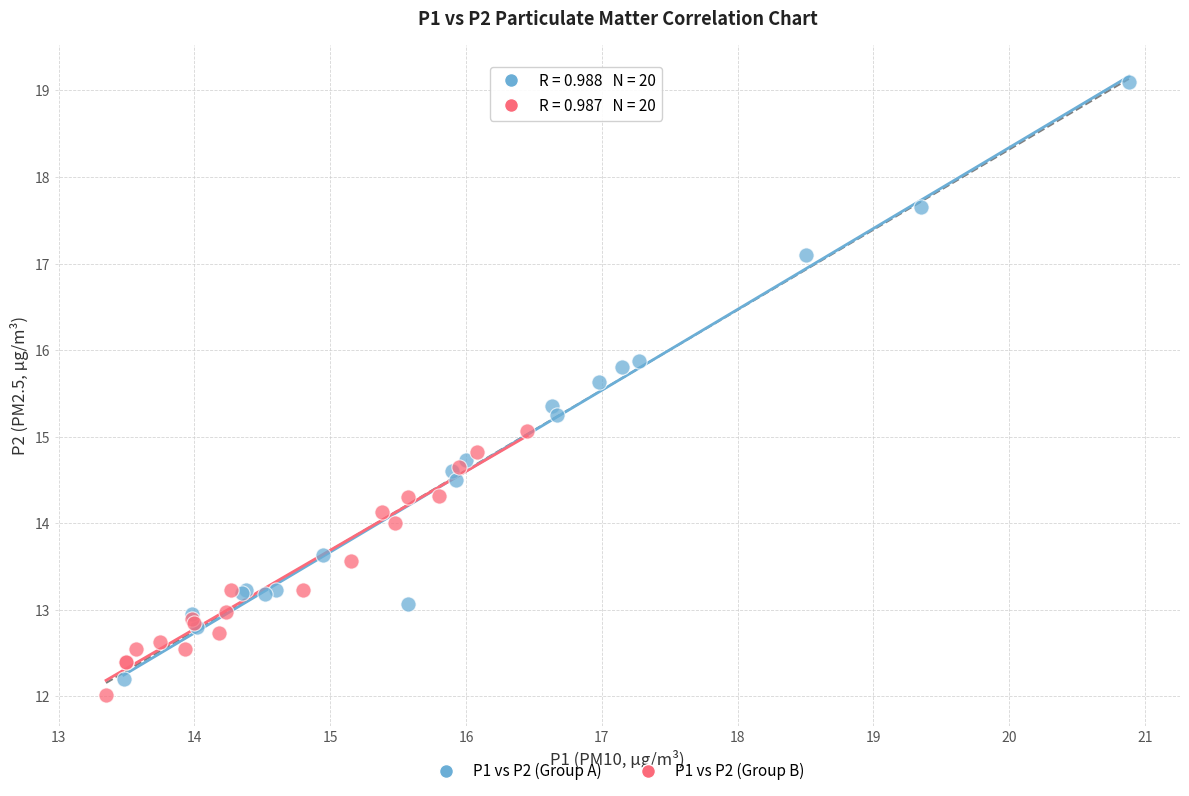

Which series has the widest spread of Y values?

P1 vs P2 (Group A)